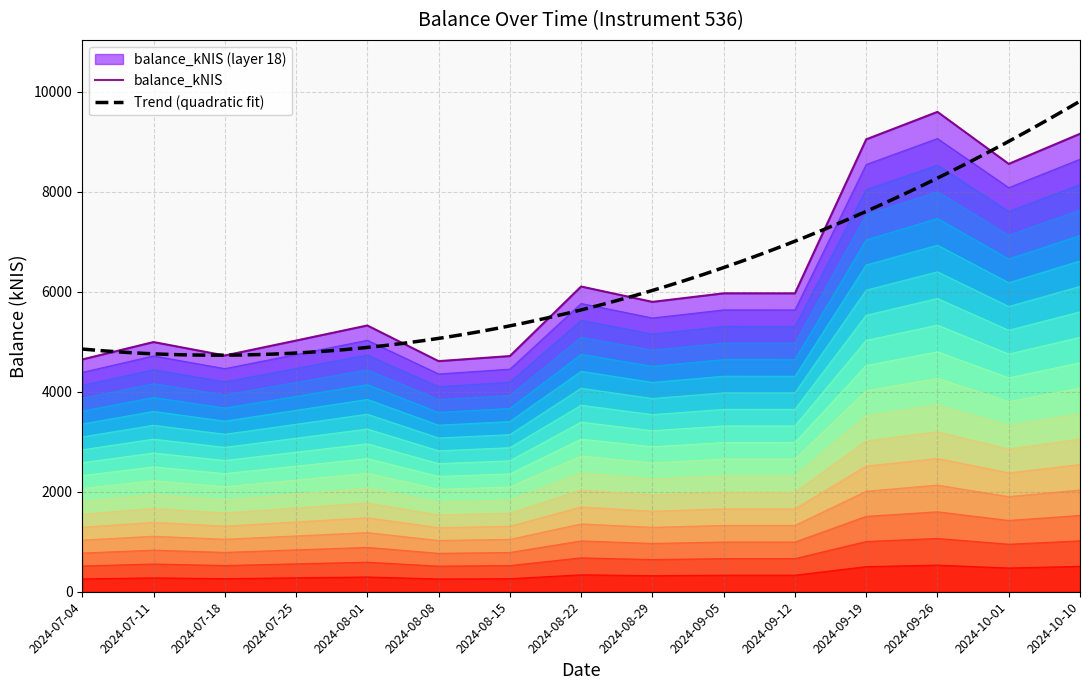

True or false: the data has more than 0 interior local peaks.

True